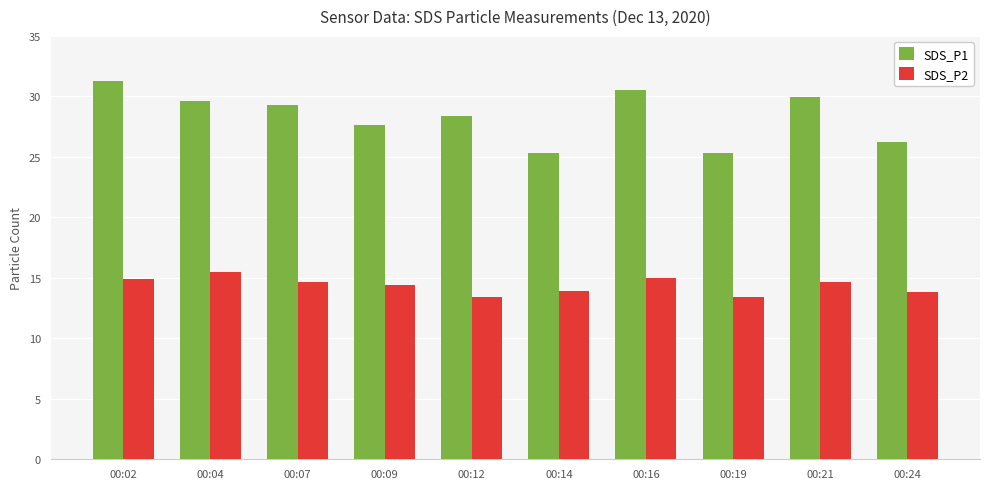

Is it true that SDS_P1 equals 48.7 at 00:04?

False